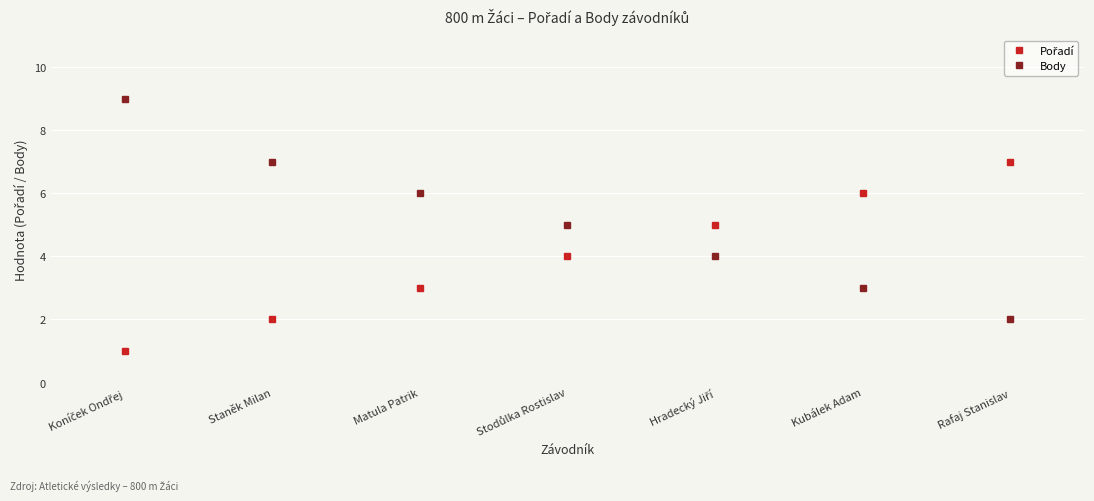

Does the chart have visible grid lines?

Yes